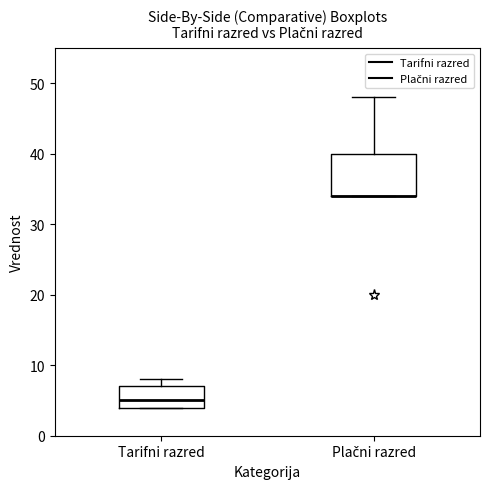

Which box is the tallest, from its lower edge to its upper edge?

Plačni razred